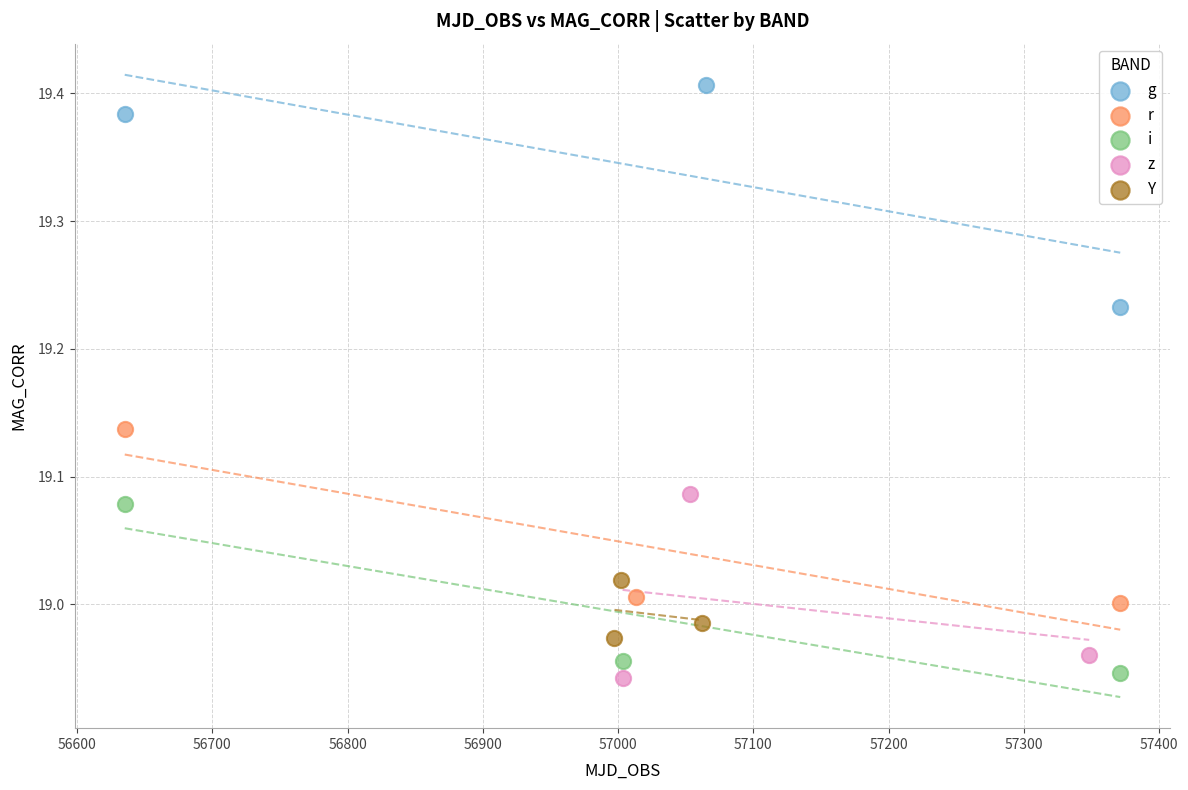

Which series has the largest Y range (max minus min)?

g